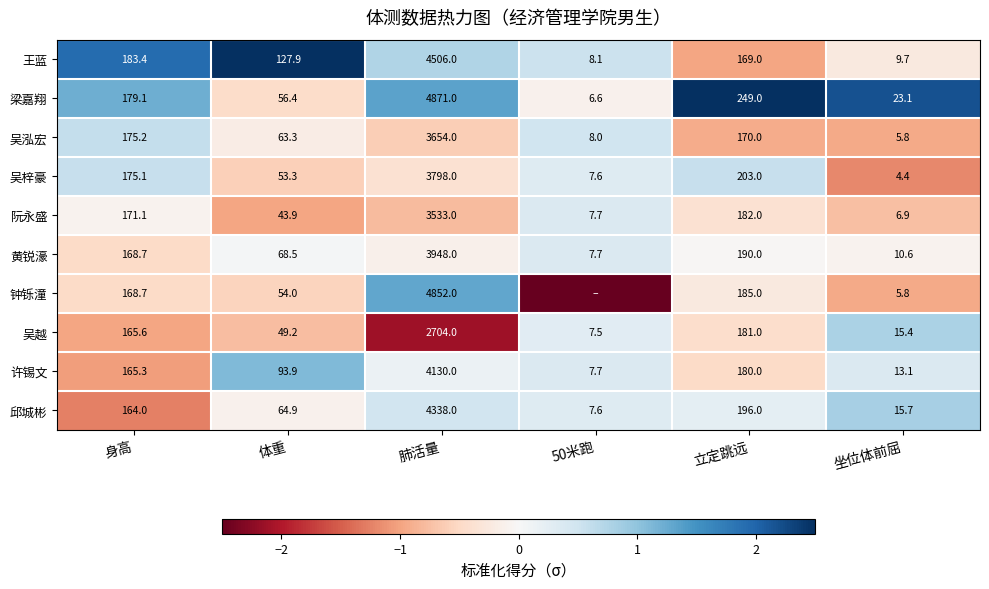

What is the difference between the highest and lowest values at 体重?

84.0